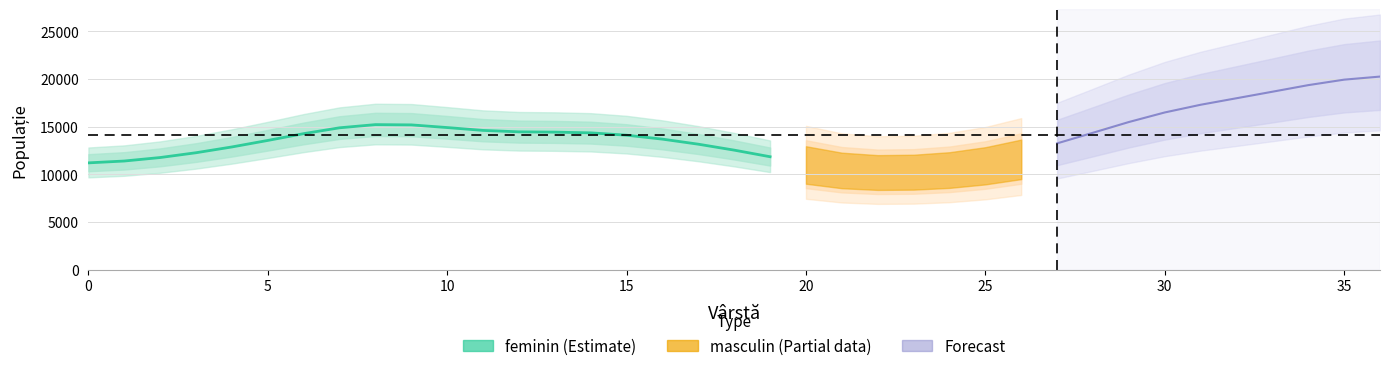

Is it true that the value at 19 is 11835.5?

True